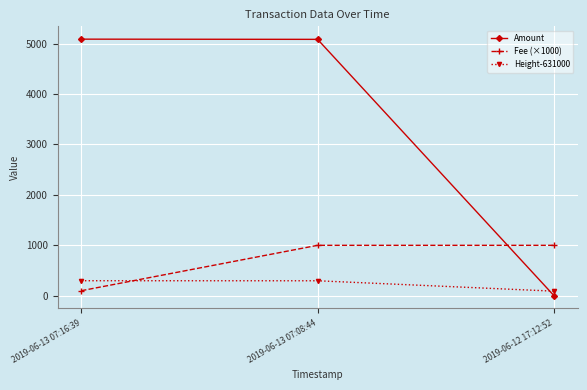

Is the value of Amount at 2019-06-13 07:08:44 greater than the value of Height-631000 at 2019-06-12 17:12:52?

Yes